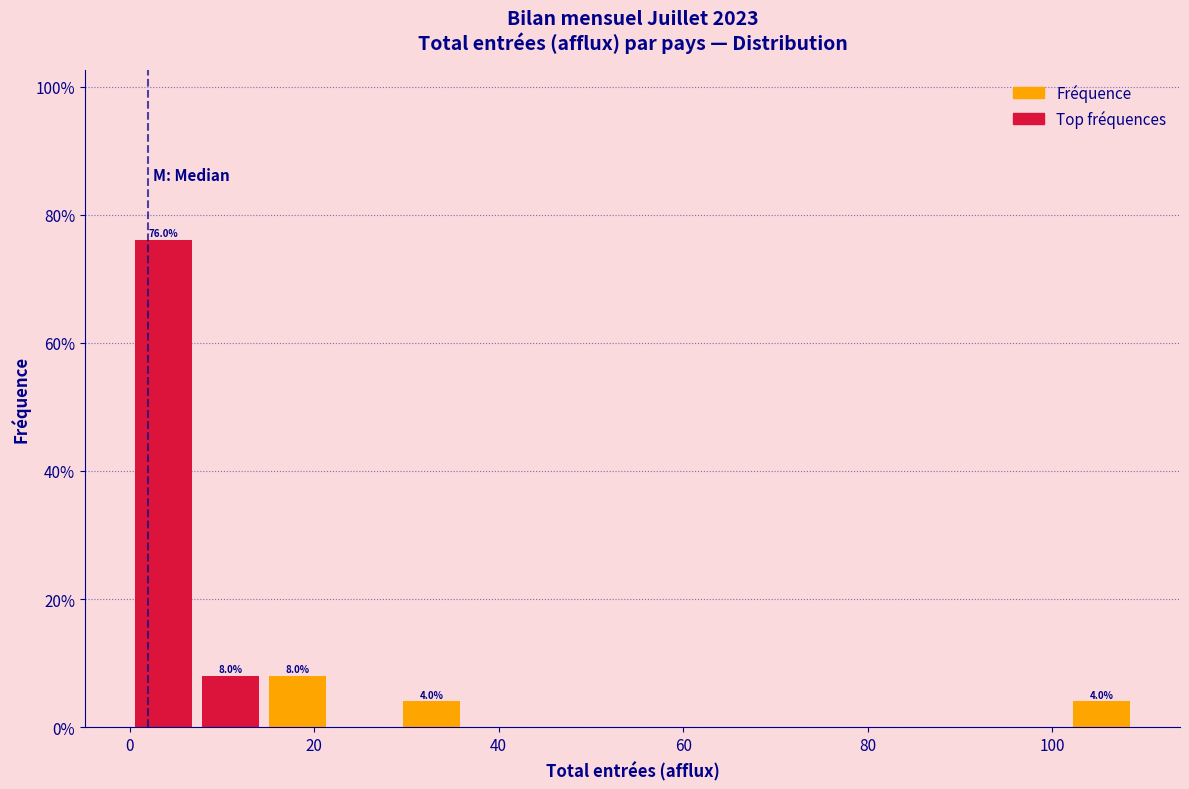

Read against the x-axis, roughly where is the centre of the tallest bar?

4